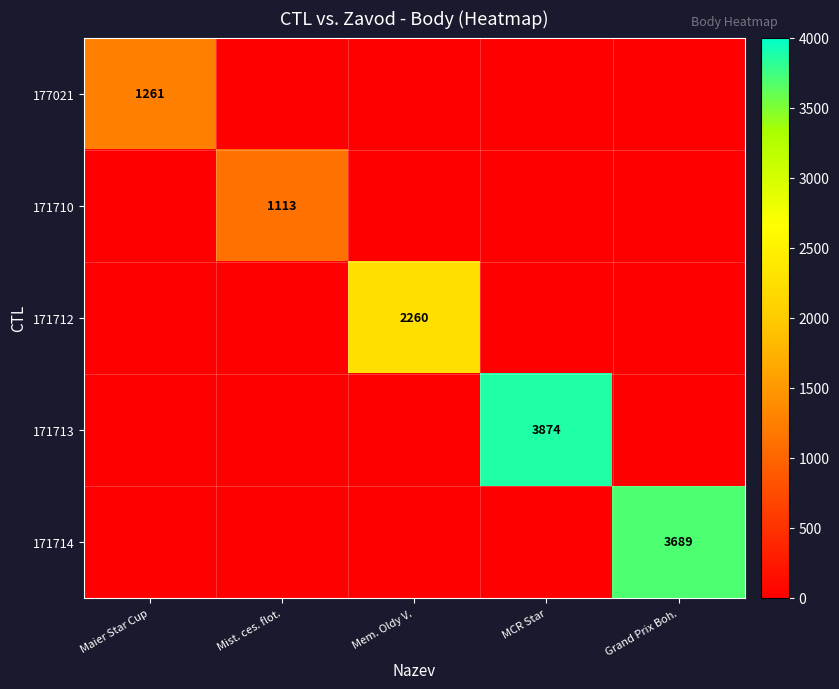

True or false: 171712 has a value of 3442 at Mem. Oldy V..

False